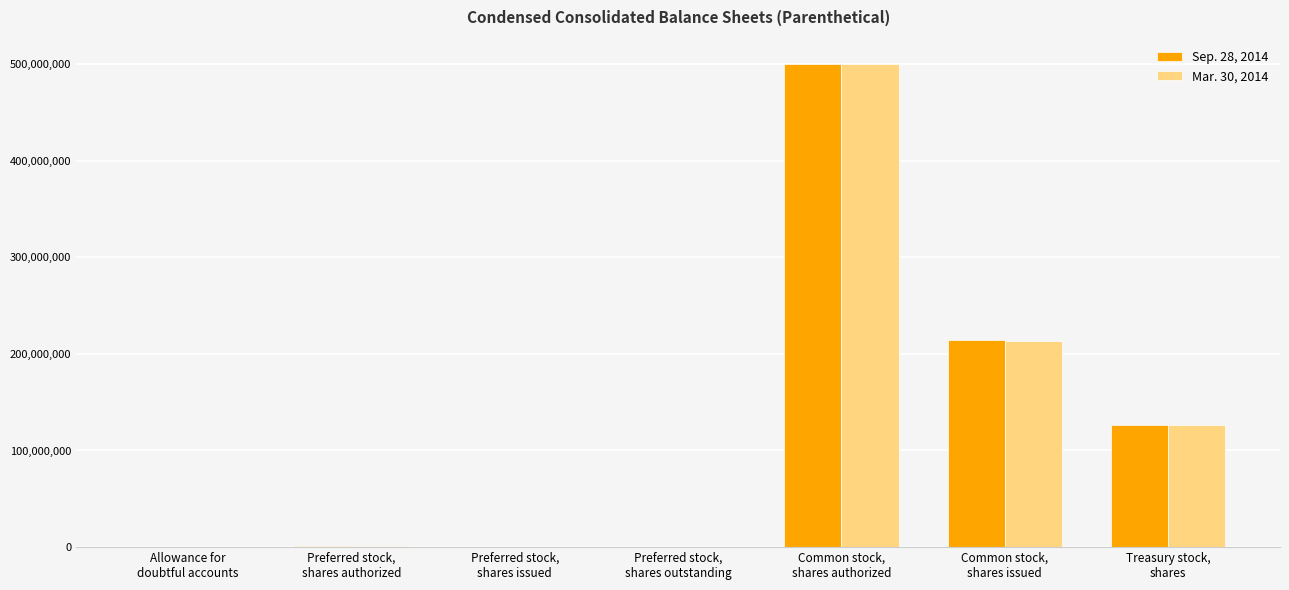

What is the maximum value shown in the chart?

500000000